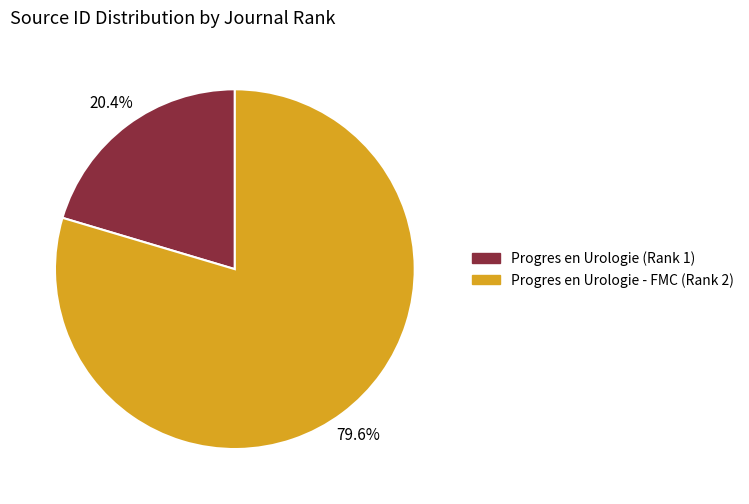

Which slice is the smallest?

Progres en Urologie (Rank 1)